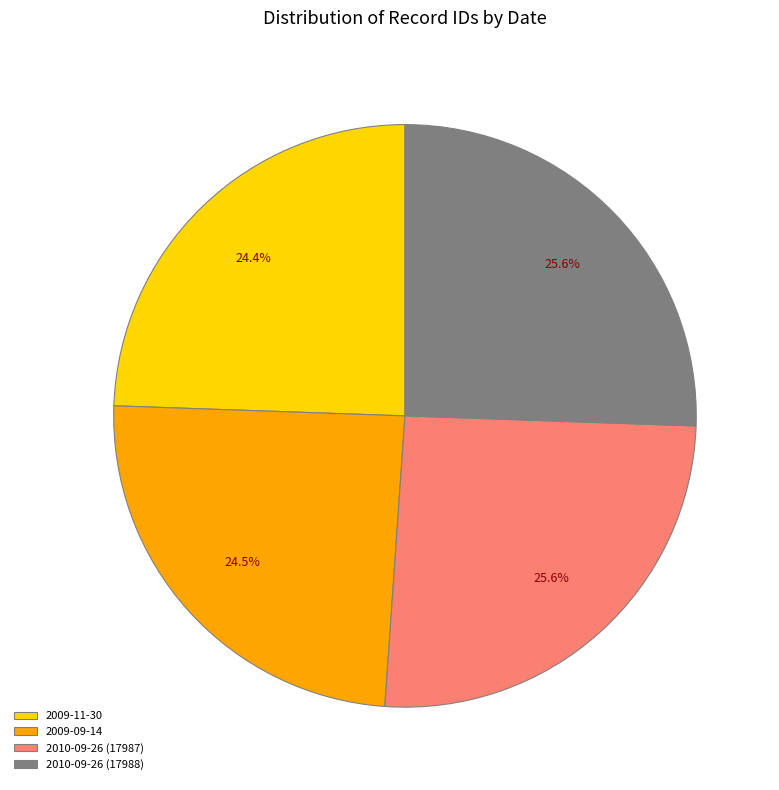

True or false: 2009-11-30 accounts for 24% of the total.

True